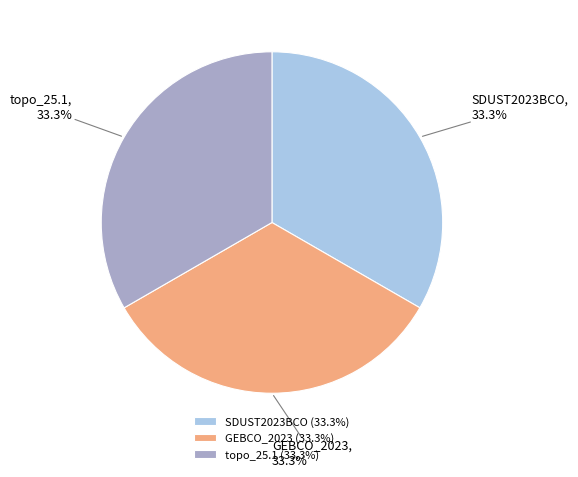

To the nearest percent, what percentage of the pie is GEBCO_2023?

33%